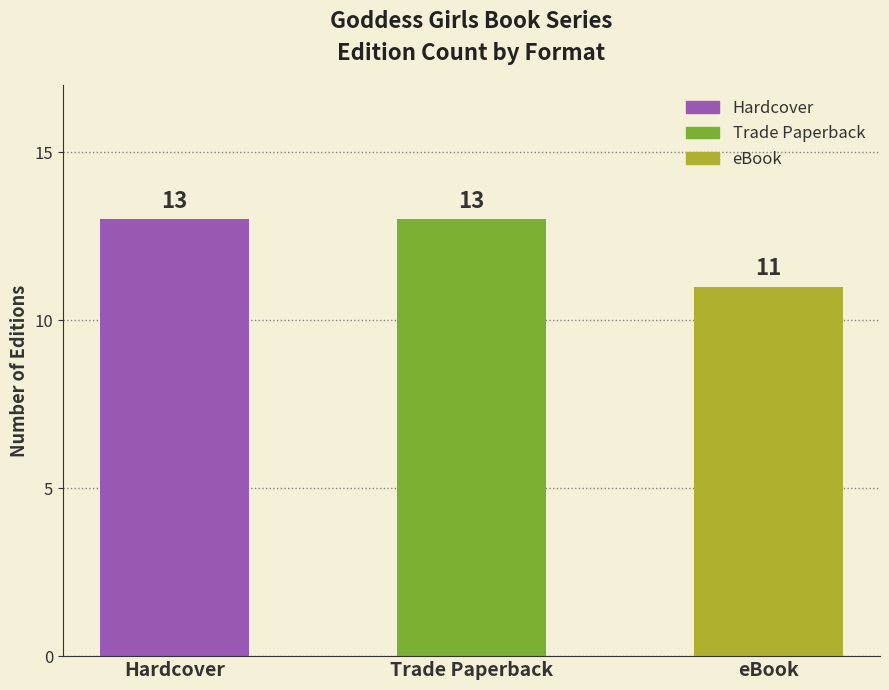

What is the maximum value shown in the chart?

13